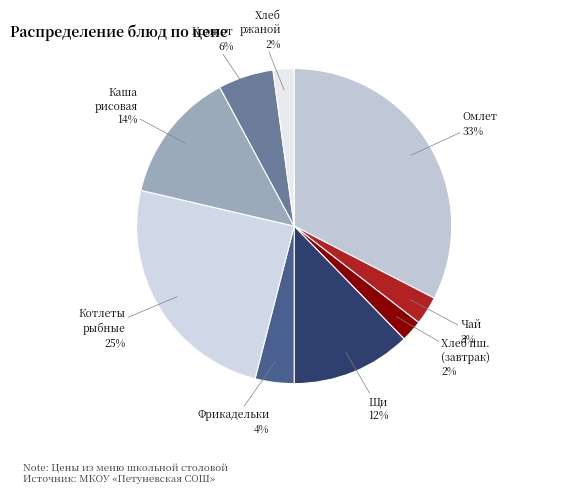

Which has a higher value, Хлеб пш. (завтрак) or Фрикадельки?

Фрикадельки